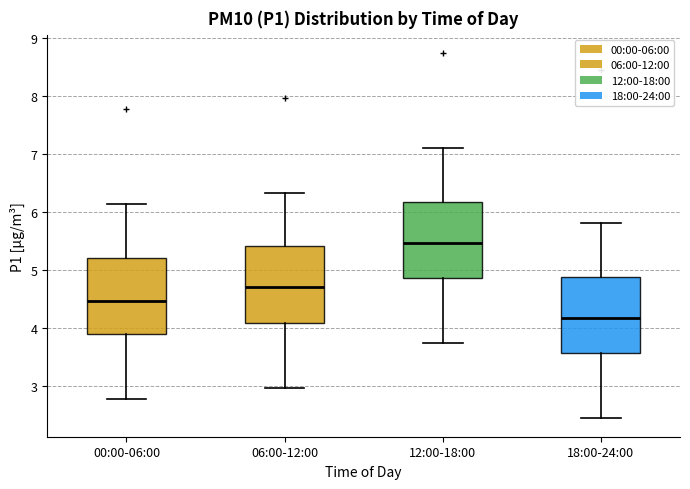

Reading left to right, read every box against the y-axis: the position of its median line, the range the box covers, and the ends of its whiskers. The values are not printed on the chart, so give them approximately, as read against the axis.

00:00-06:00: median 4.5, box 3.9 to 5.2, whiskers 2.8 to 6.1
06:00-12:00: median 4.7, box 4.1 to 5.4, whiskers 3.0 to 6.3
12:00-18:00: median 5.5, box 4.9 to 6.2, whiskers 3.7 to 7.1
18:00-24:00: median 4.2, box 3.6 to 4.9, whiskers 2.4 to 5.8